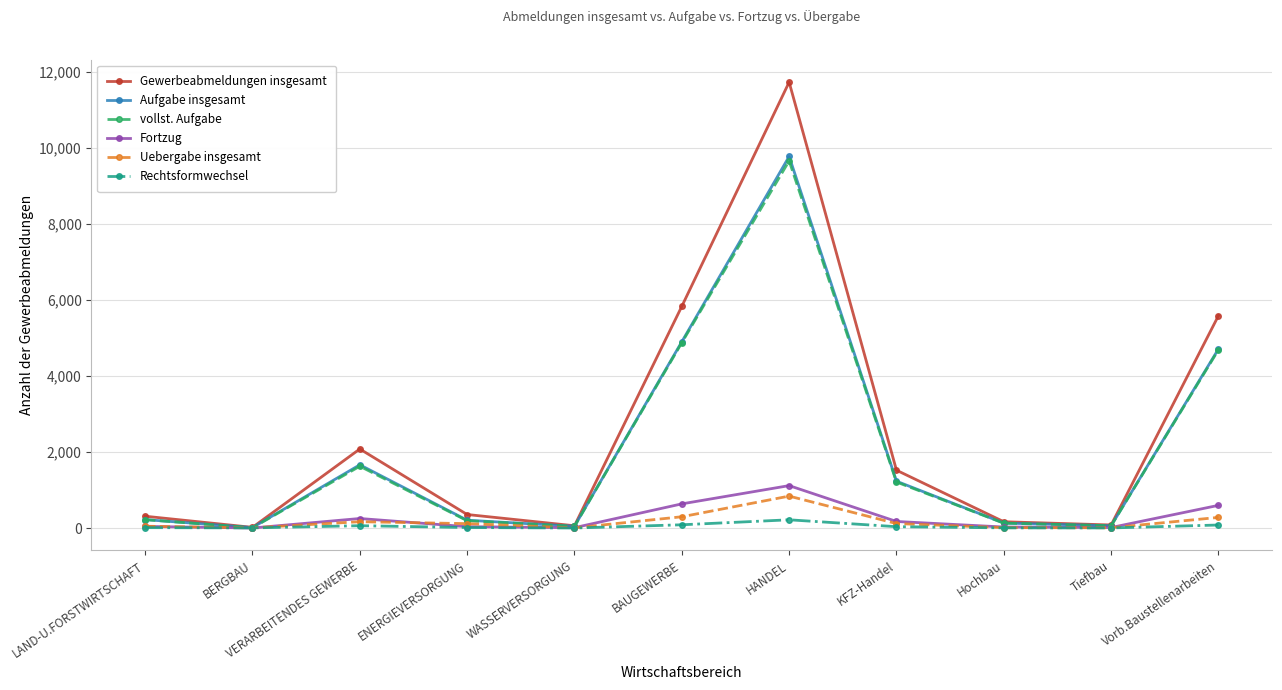

What is the label of the 3rd point from the left?

VERARBEITENDES GEWERBE